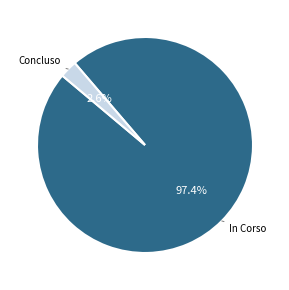

Which slice is the largest?

In Corso